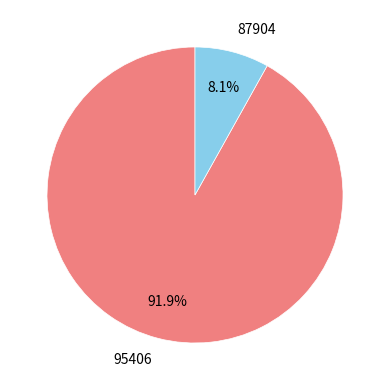

To the nearest percent, what portion does 87904 represent?

8%